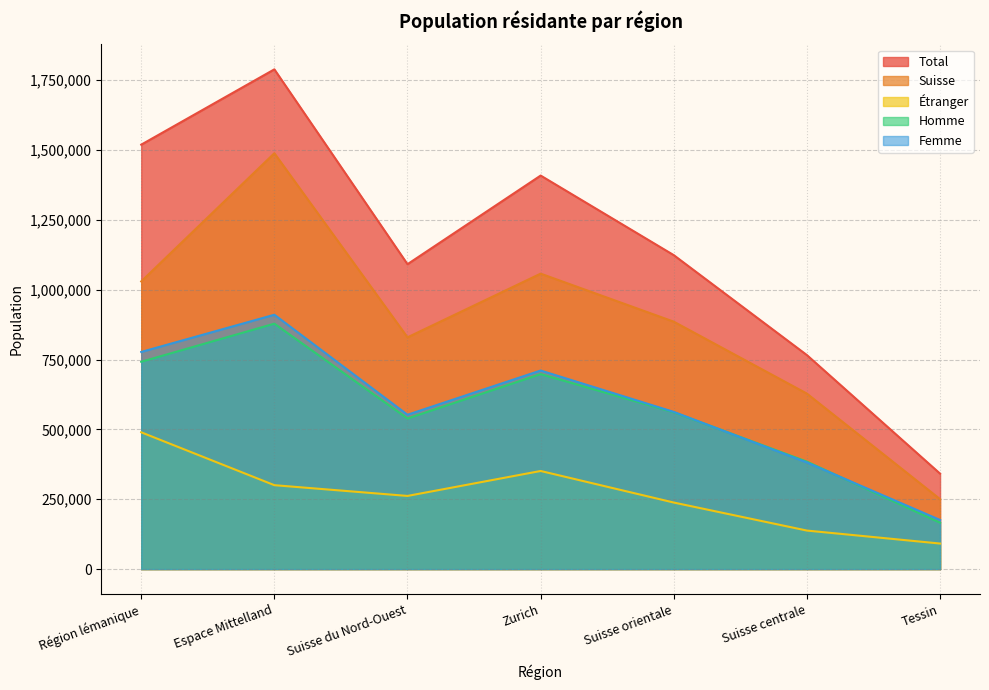

Between Zurich and Suisse orientale, which series saw the biggest shift?

Total